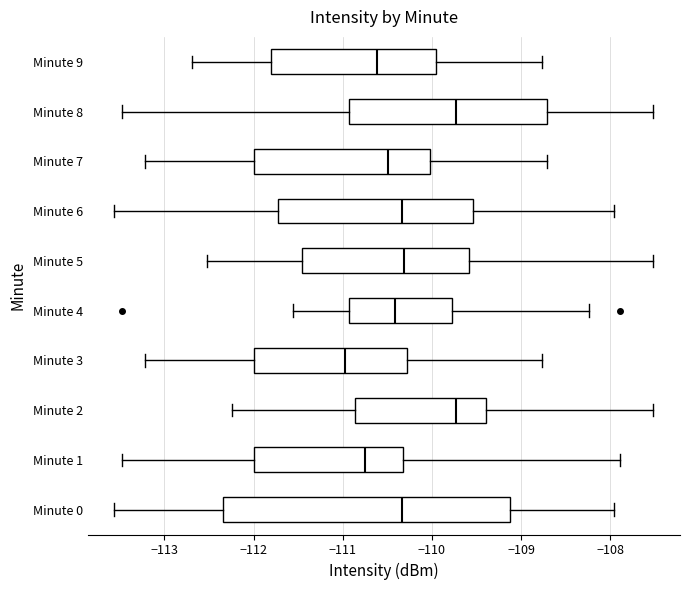

Where does the median line of the box for Minute 4 sit on the x-axis? The values are not printed on the chart, so give them approximately, as read against the axis.

-110.4